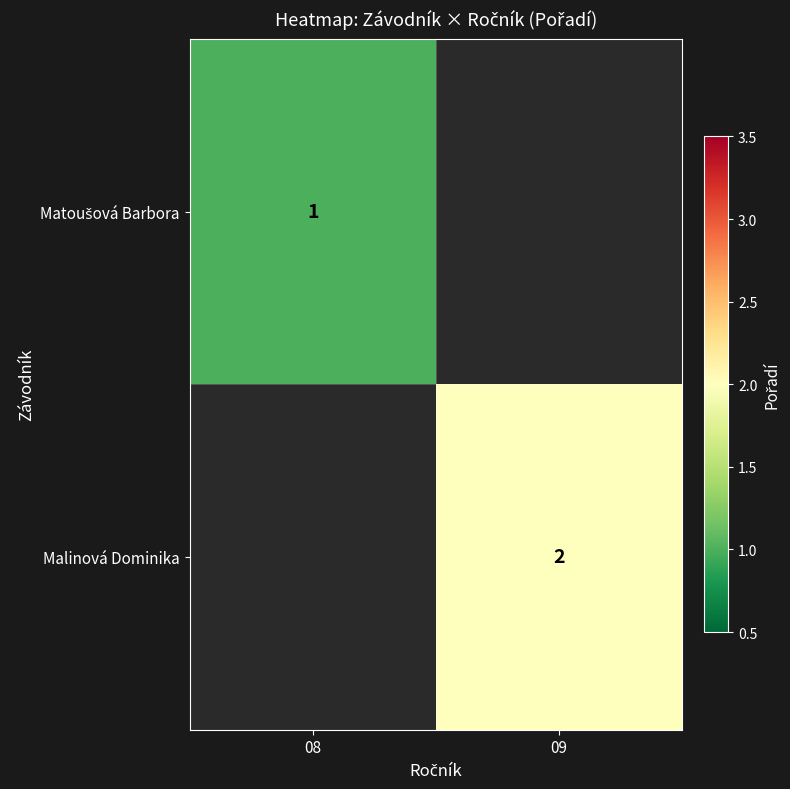

True or false: Malinová Dominika has a value of 2 at 09.

True